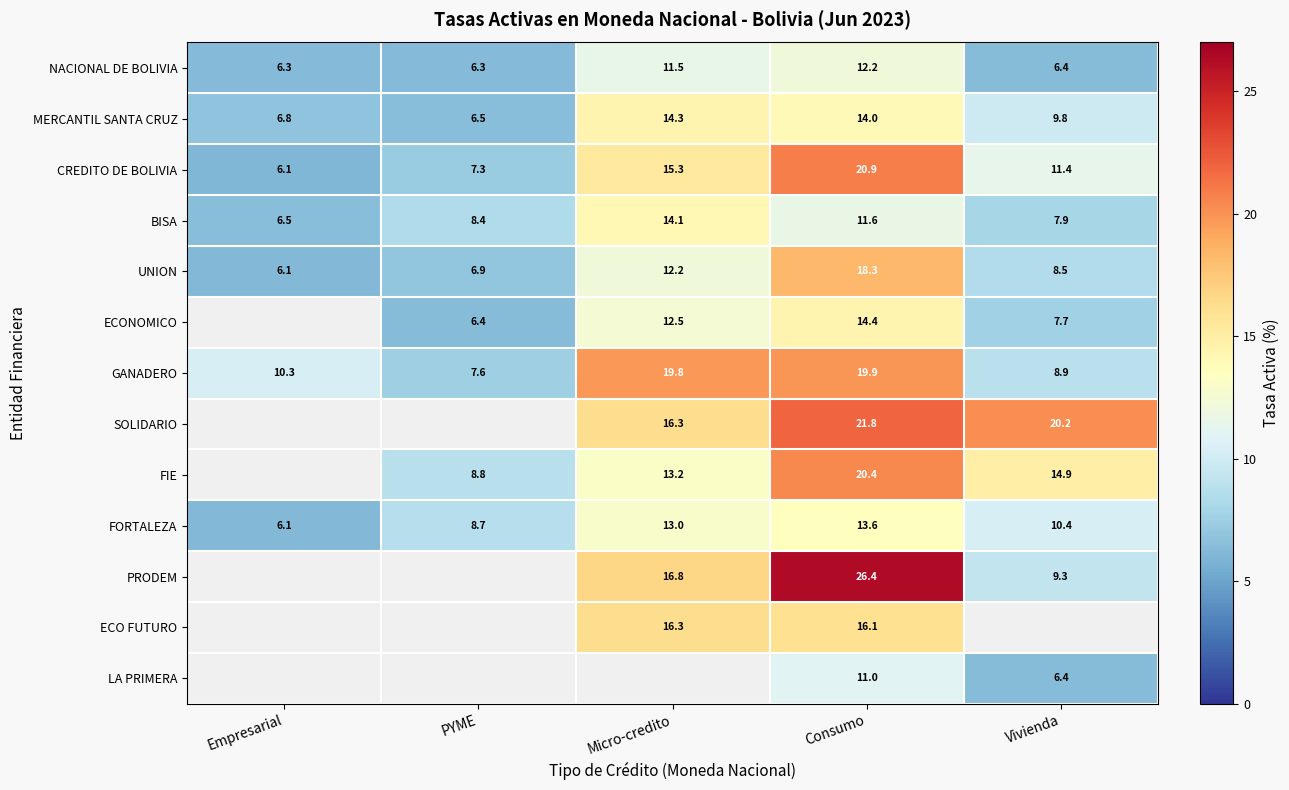

Is the value of FIE at Consumo greater than the value of LA PRIMERA at Consumo?

Yes